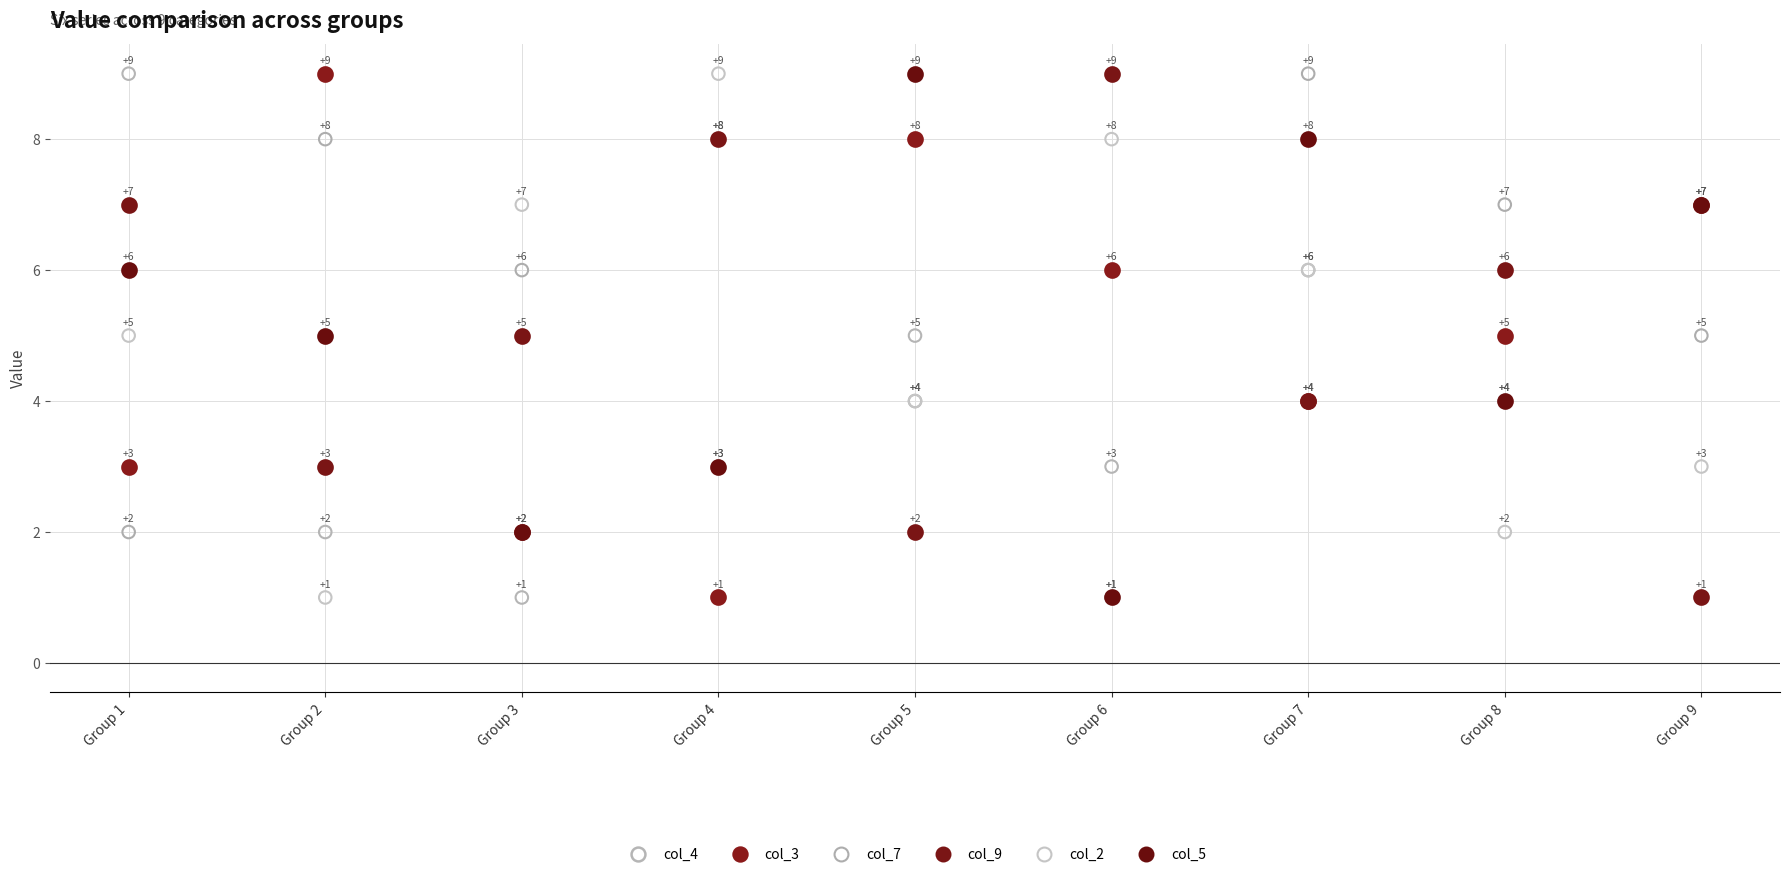

Across all series, what Y value is closest to 5?

5